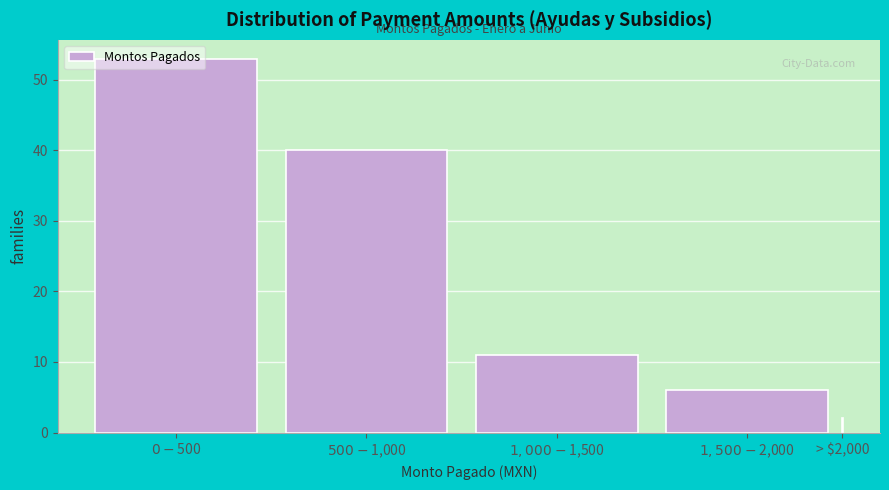

What is the difference between the maximum and second lowest values?

47